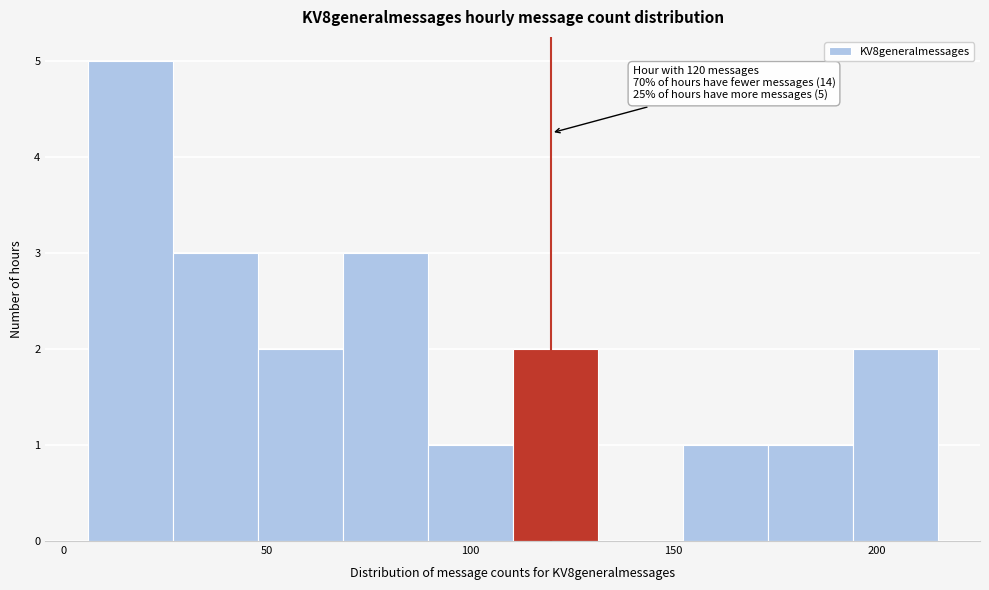

Which range on the x-axis has the tallest bar?

5 to 25